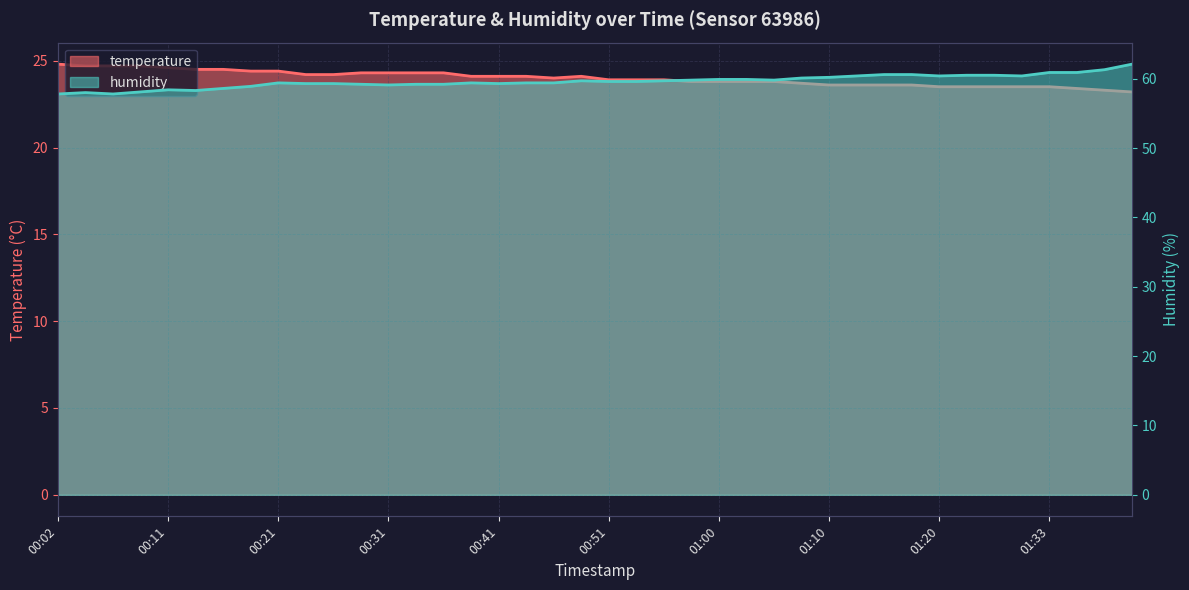

In temperature, how many points are higher than both neighbors (excluding endpoints)?

1